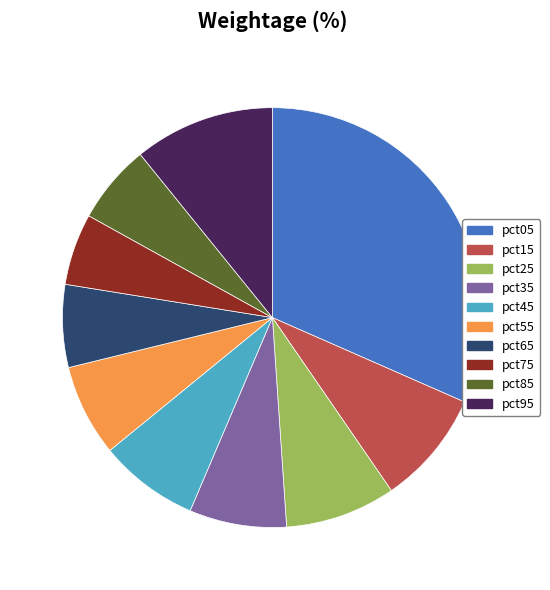

Is it true that pct95 is 23% of the pie?

False